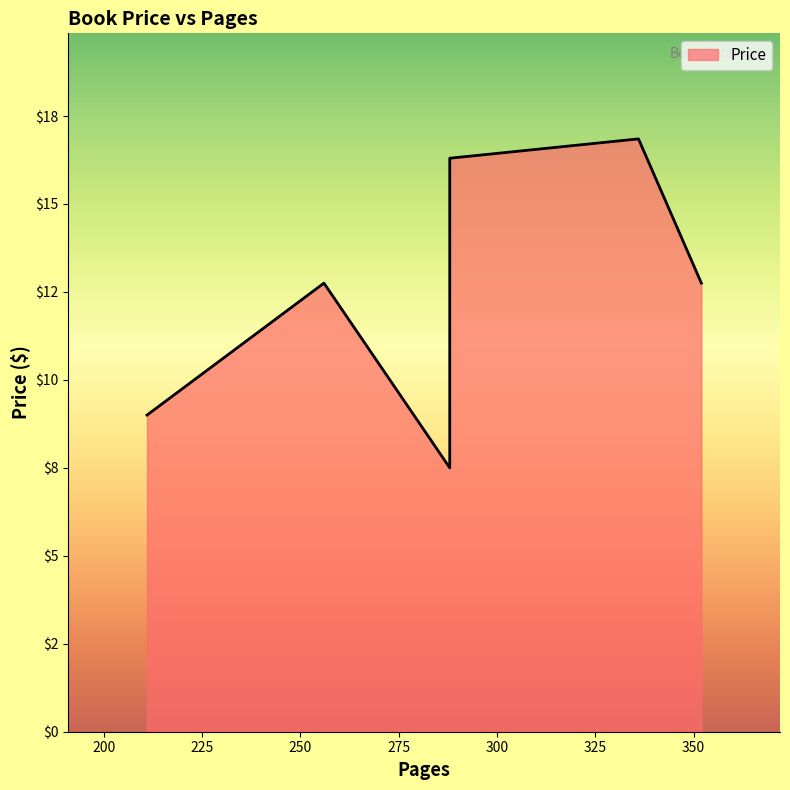

Does the chart display data point markers on the line(s)?

No